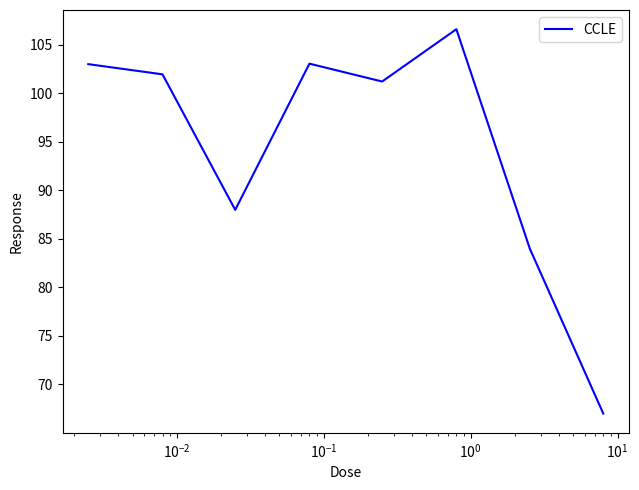

What is the average value?

94.4